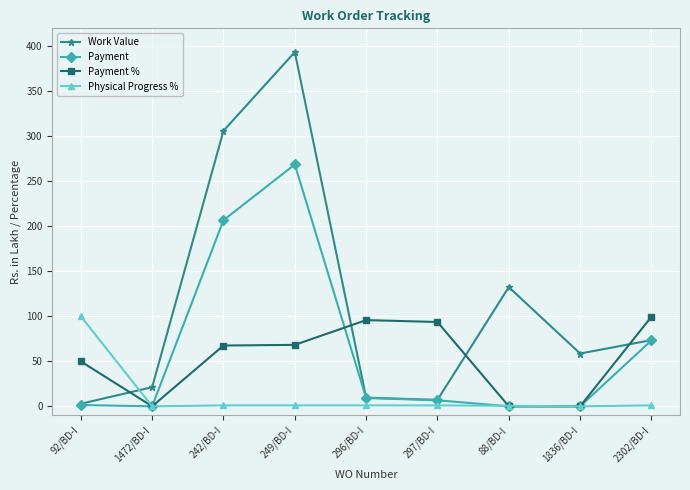

What is the sum of the Physical Progress % values at 92/BD-I and 296/BD-I?

101.0